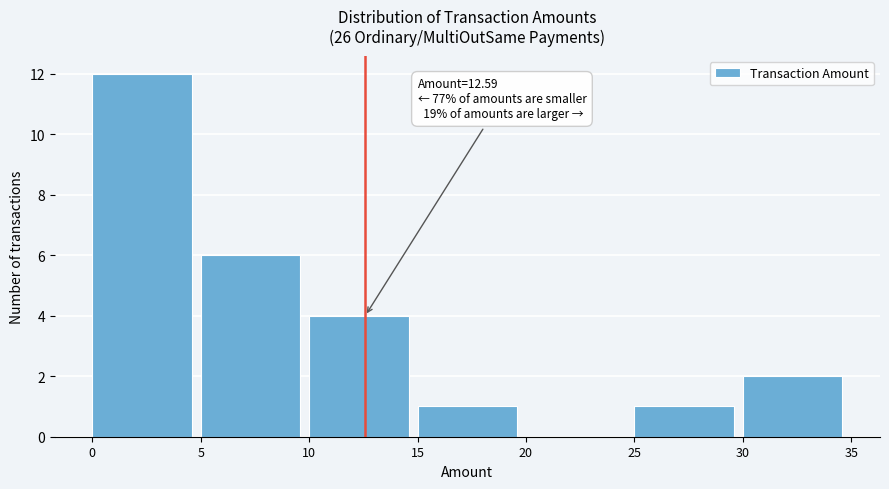

Which range on the x-axis has the tallest bar?

0 to 5